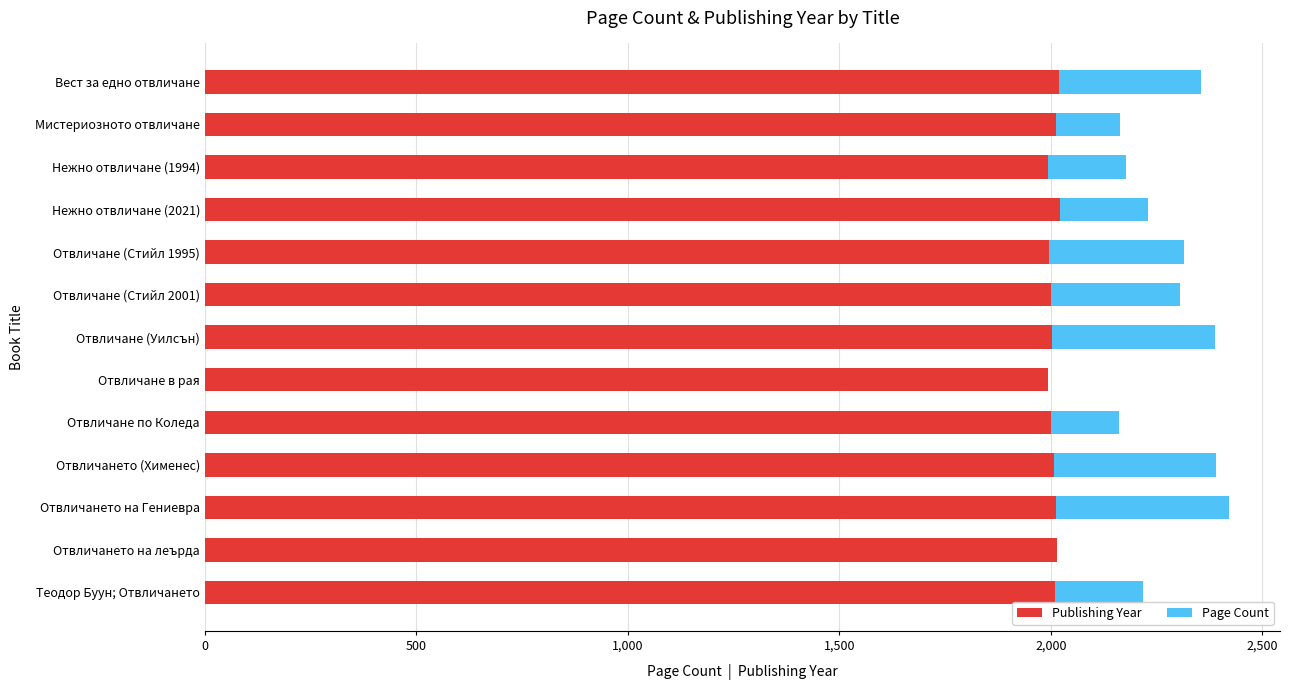

What is the total value across all series at Отвличането на леърда?

2015